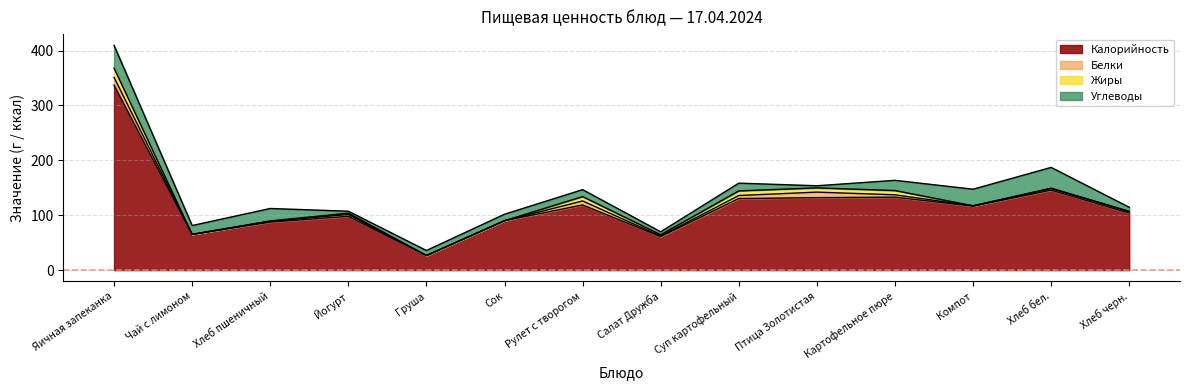

What are all the series names shown in the legend?

Калорийность, Белки, Жиры, Углеводы